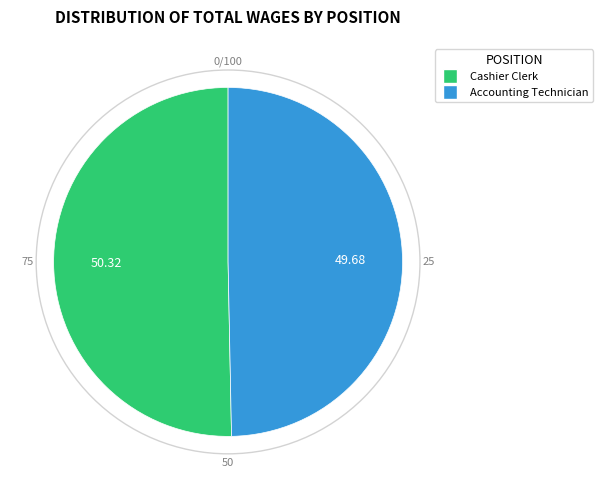

Is there any slice that represents more than half of the pie?

Yes